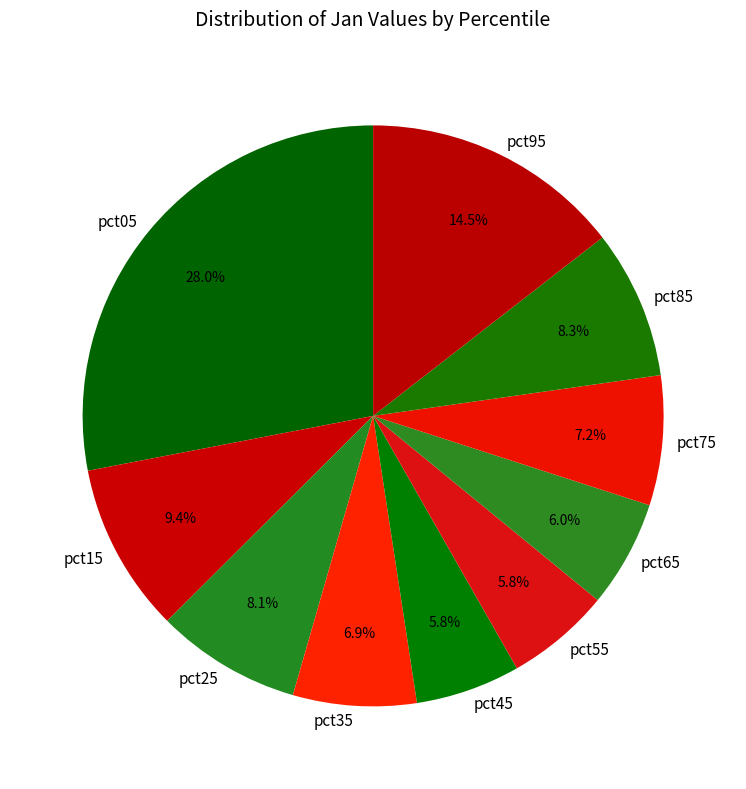

What is the total percentage of pct25 and pct85?

16.4%